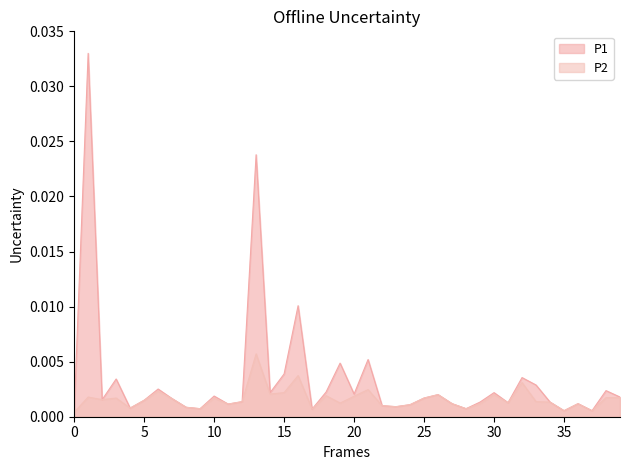

True or false: P1 and P2 cross at least once.

False